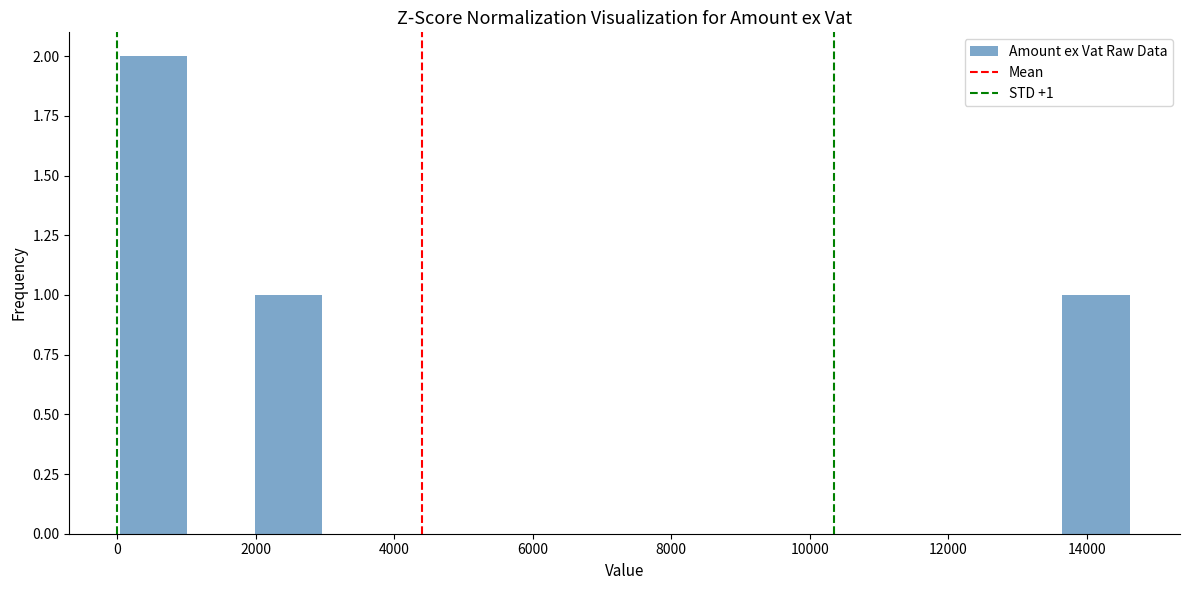

Over which range of the x-axis is the bar tallest?

0 to 1000